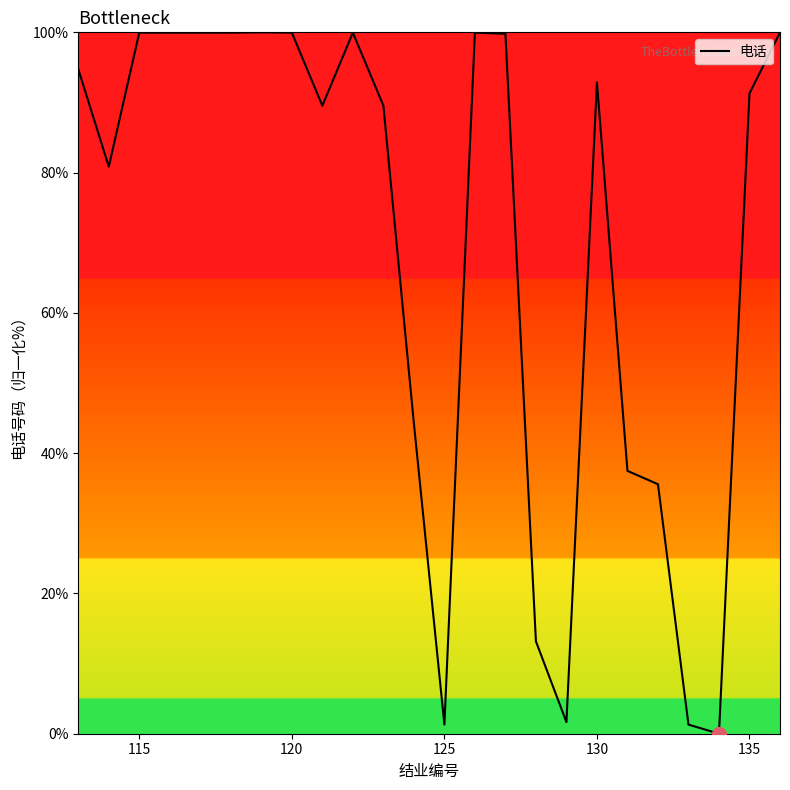

What is the difference between the maximum and minimum values?

100.0